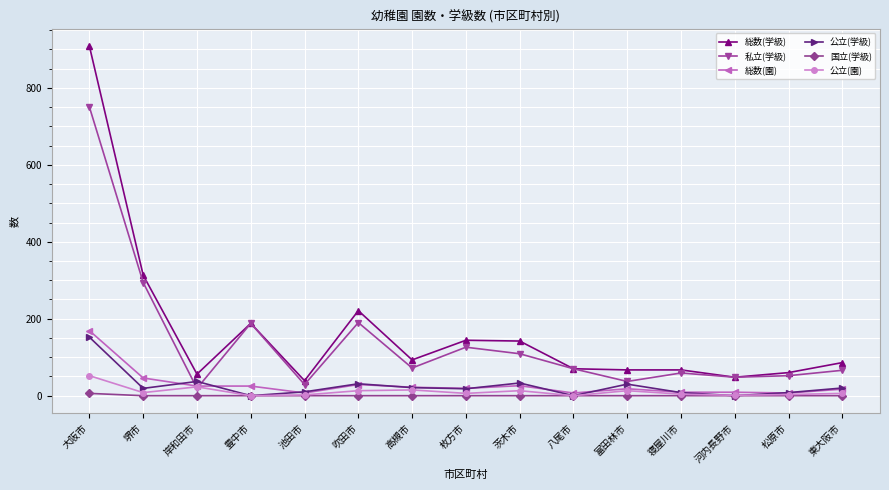

Is it true that 総数(学級) equals 332 at 吹田市?

False